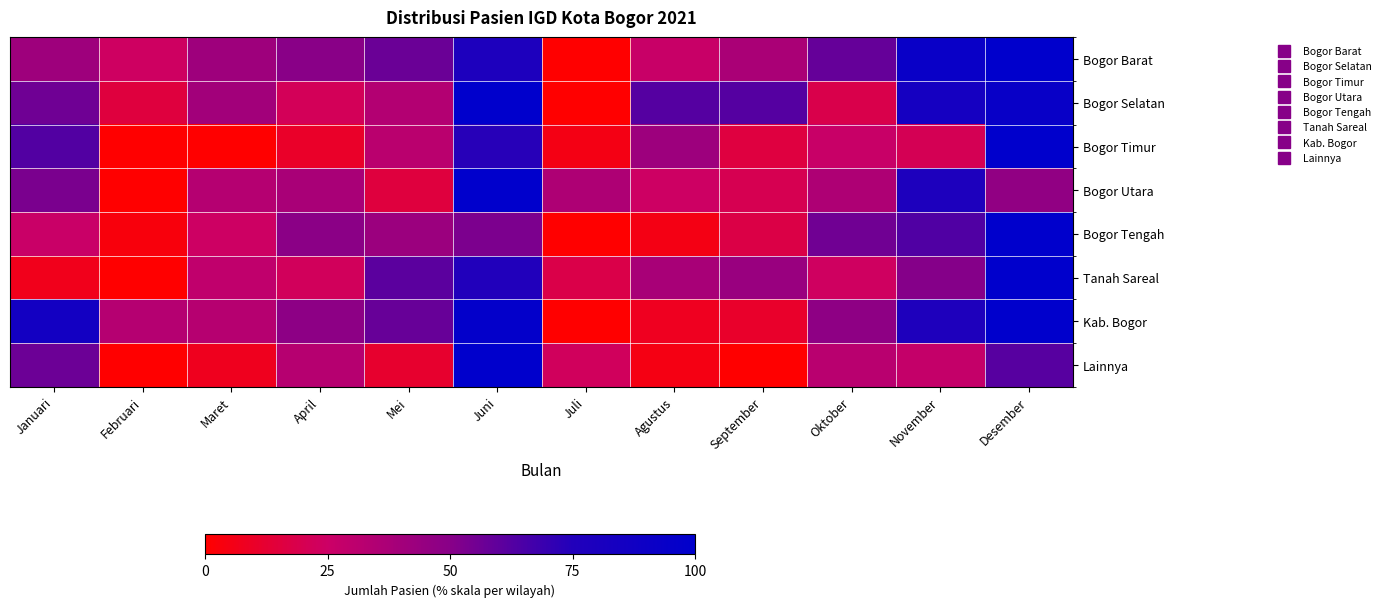

Which has a higher value, Januari or Oktober?

Oktober